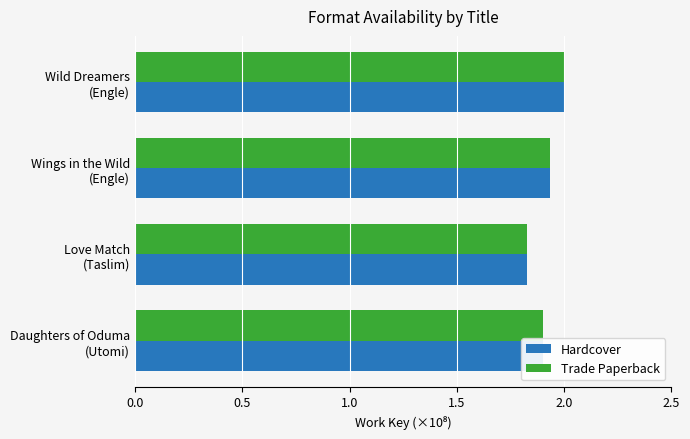

What is the maximum value for Hardcover?

2.0